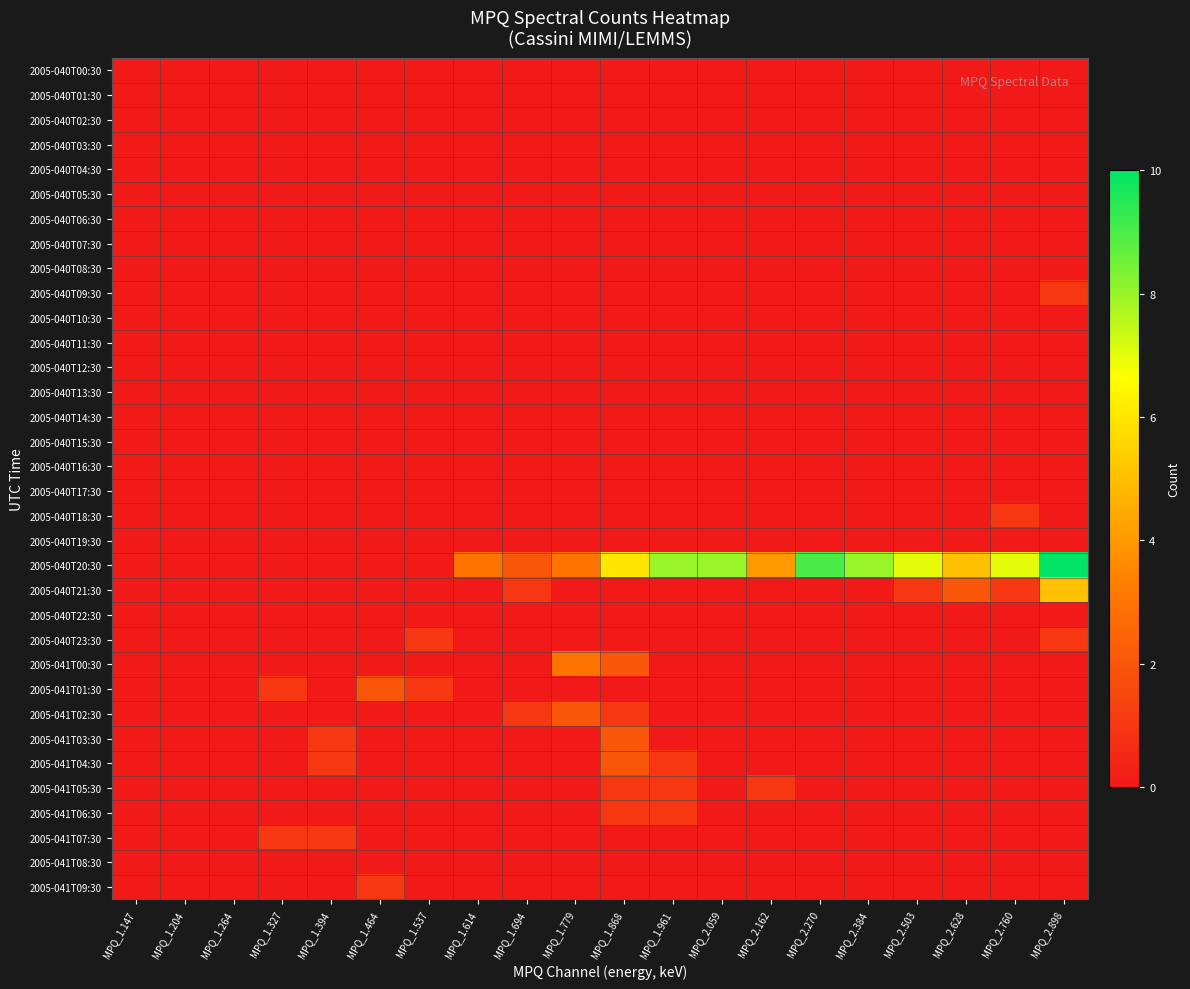

At MPQ_1.264, list the series in order from smallest to largest.

2005-040T00:30, 2005-040T01:30, 2005-040T02:30, 2005-040T03:30, 2005-040T04:30, 2005-040T05:30, 2005-040T06:30, 2005-040T07:30, 2005-040T08:30, 2005-040T09:30, 2005-040T10:30, 2005-040T11:30, 2005-040T12:30, 2005-040T13:30, 2005-040T14:30, 2005-040T15:30, 2005-040T16:30, 2005-040T17:30, 2005-040T18:30, 2005-040T19:30, 2005-040T20:30, 2005-040T21:30, 2005-040T22:30, 2005-040T23:30, 2005-041T00:30, 2005-041T01:30, 2005-041T02:30, 2005-041T03:30, 2005-041T04:30, 2005-041T05:30, 2005-041T06:30, 2005-041T07:30, 2005-041T08:30, 2005-041T09:30